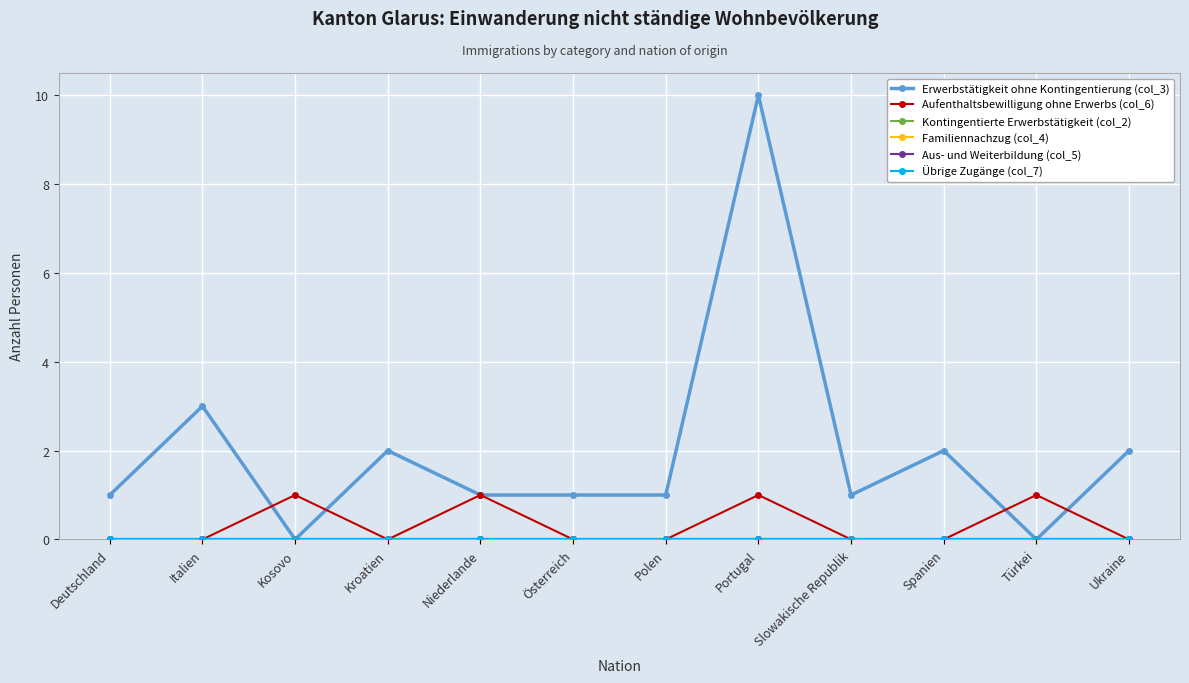

True or false: Übrige Zugänge (col_7) and Aus- und Weiterbildung (col_5) cross at least once.

False